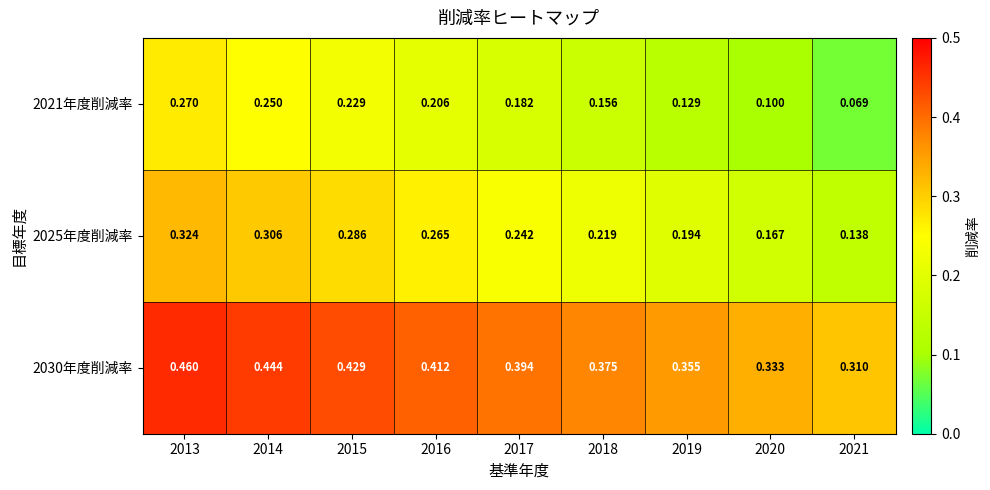

Is the value of 2025年度削減率 at 2018 greater than the value of 2030年度削減率 at 2017?

No